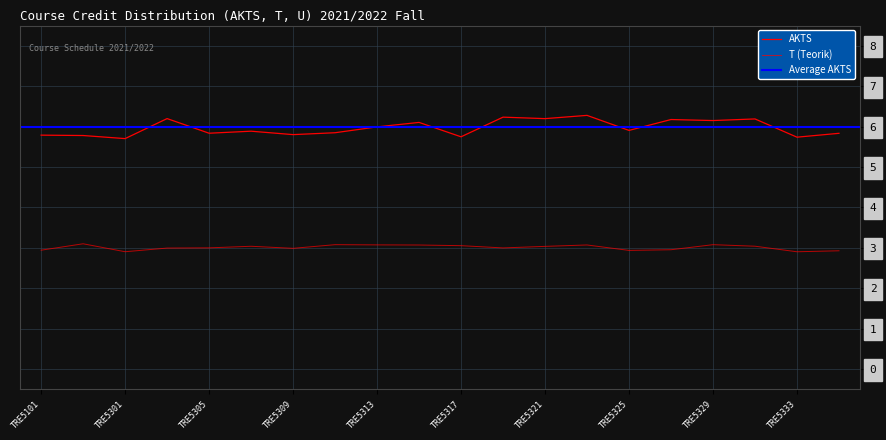

What is the sum of all AKTS values?

120